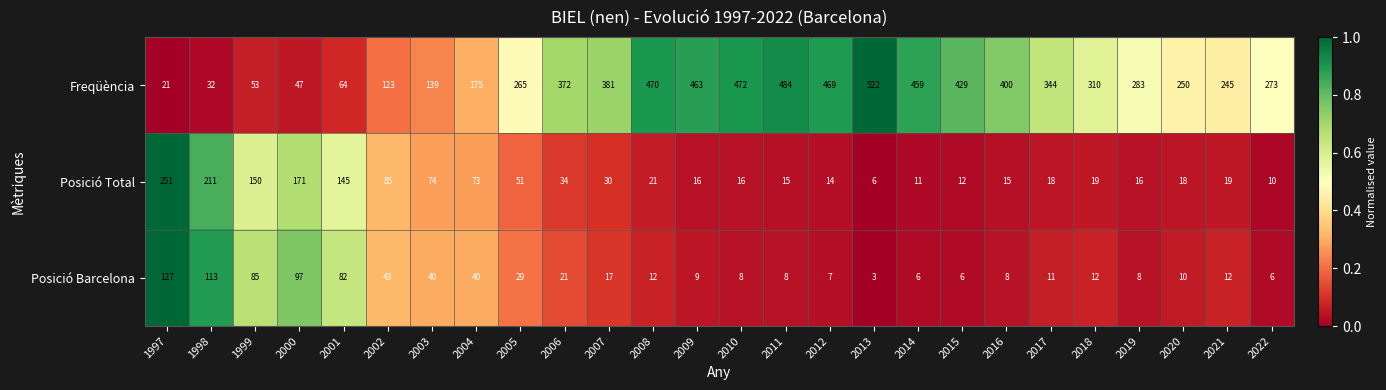

What is the sum of the Freqüència values at 2004 and 2016?

575